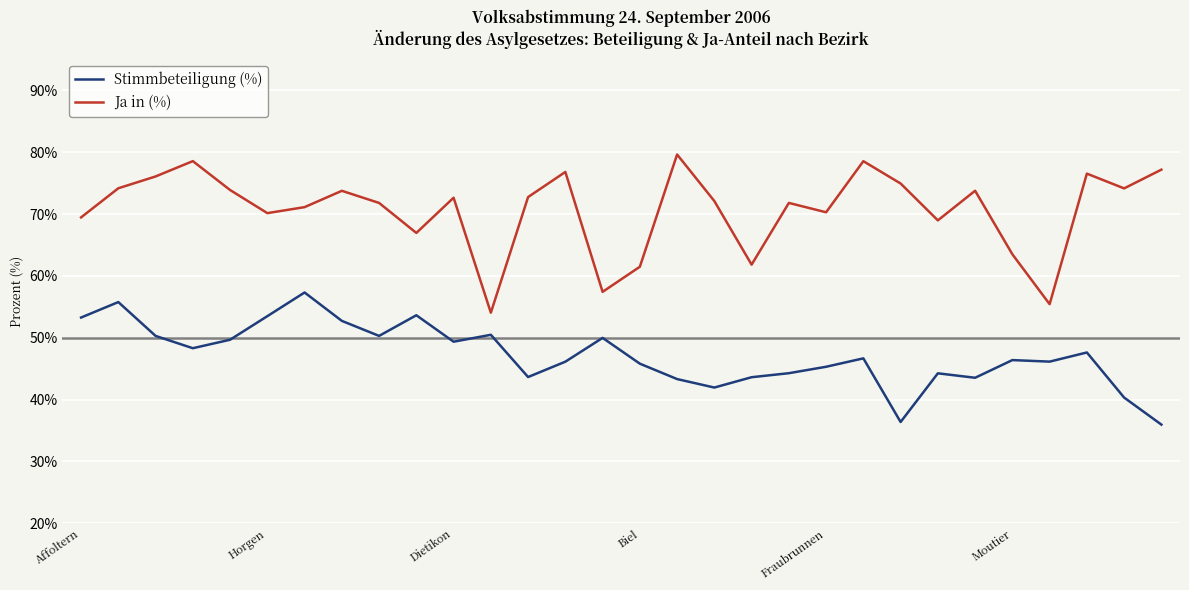

Which series has the widest spread of values?

Ja in (%)